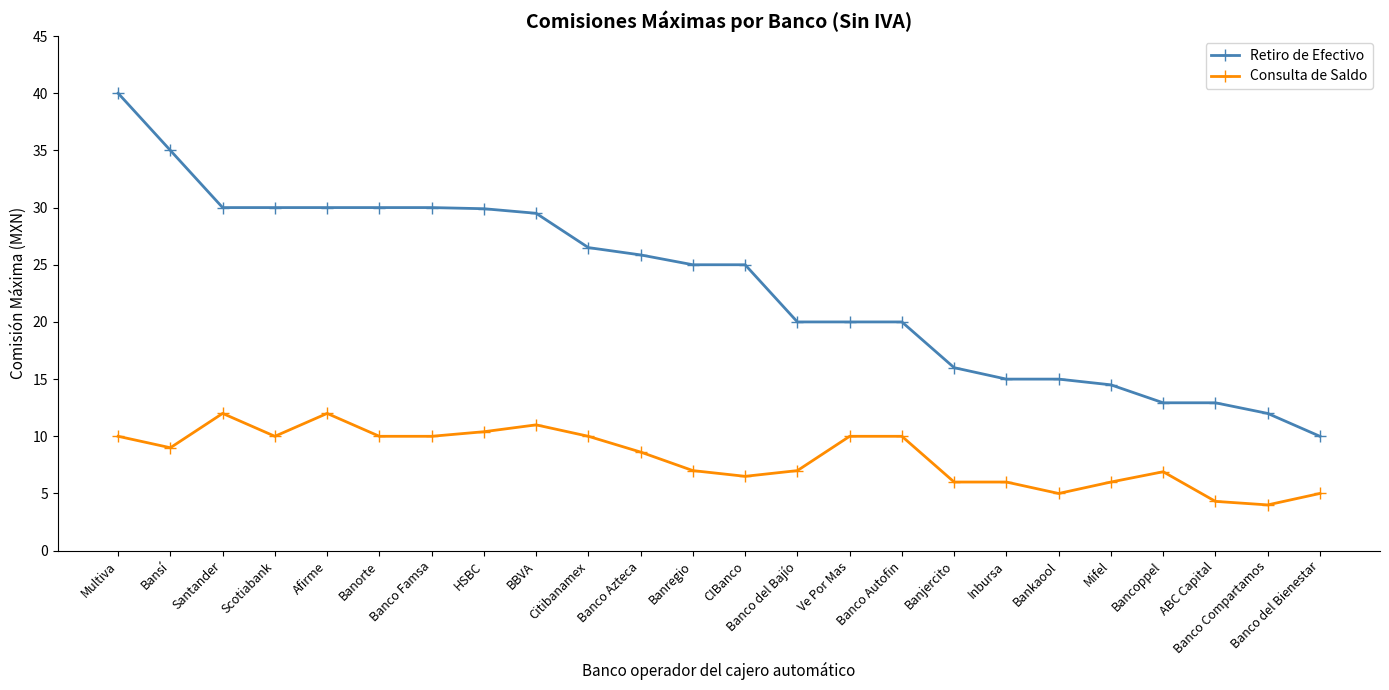

What position from the left is Bancoppel?

21